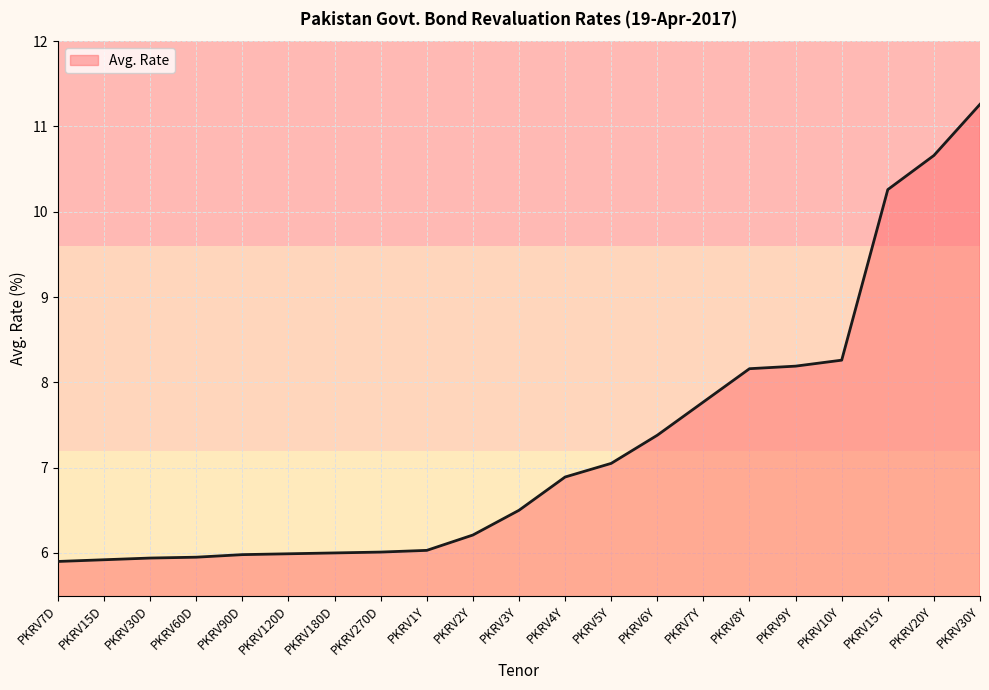

Is it true that the value at PKRV30D is 3.7?

False